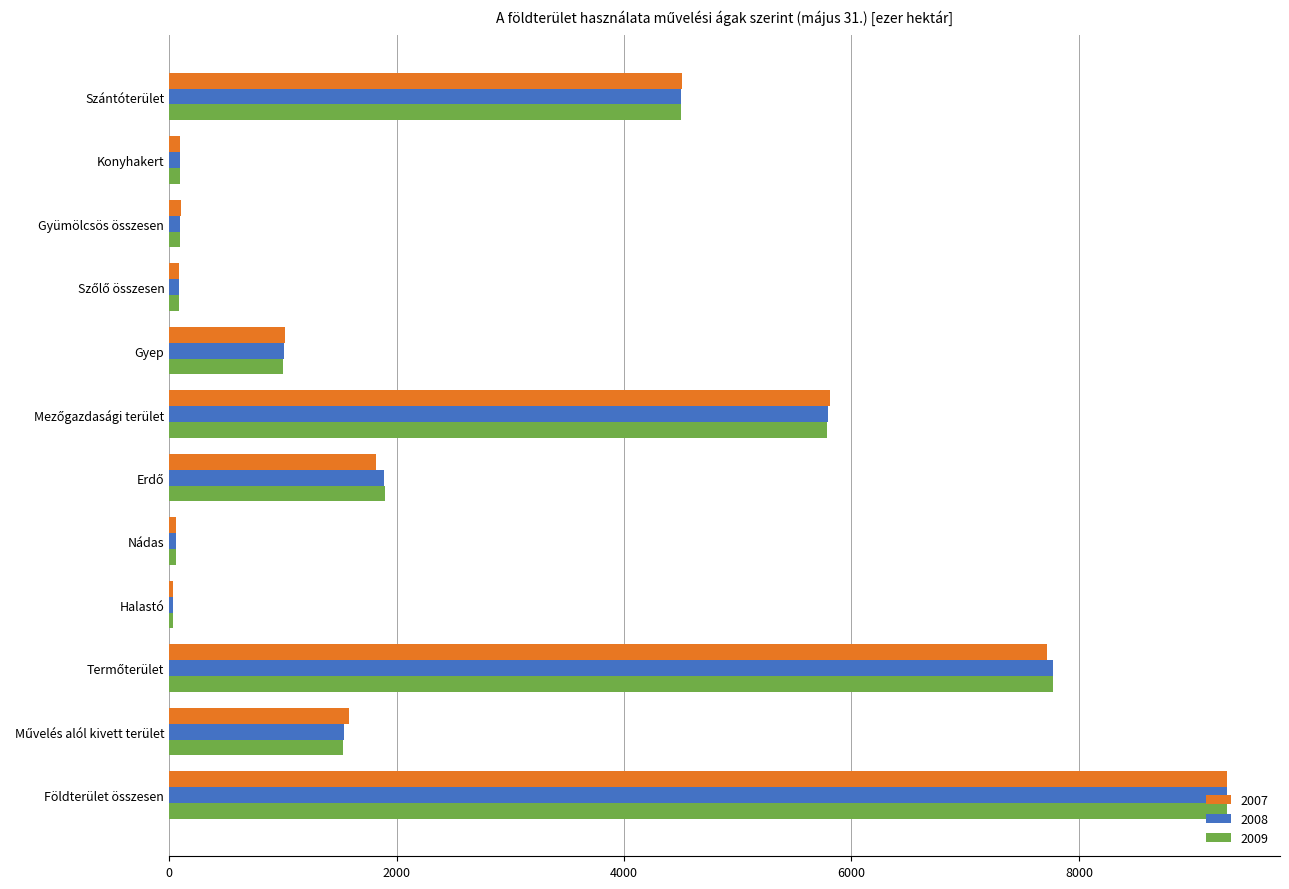

At how many categories does at least one series exceed 5538?

3